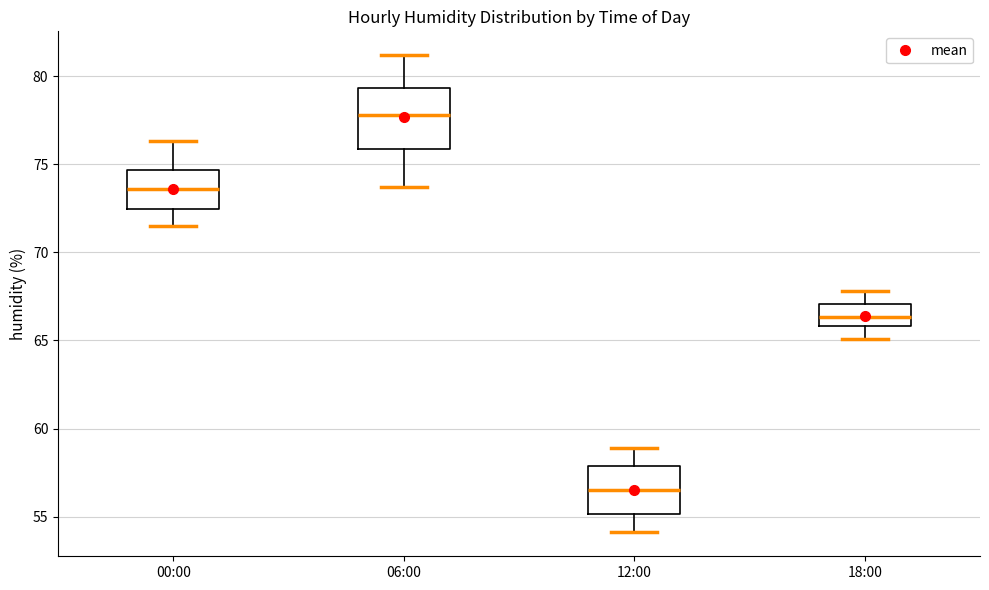

Where does the lower whisker of the box for 18:00 end on the y-axis? The values are not printed on the chart, so give them approximately, as read against the axis.

65.0